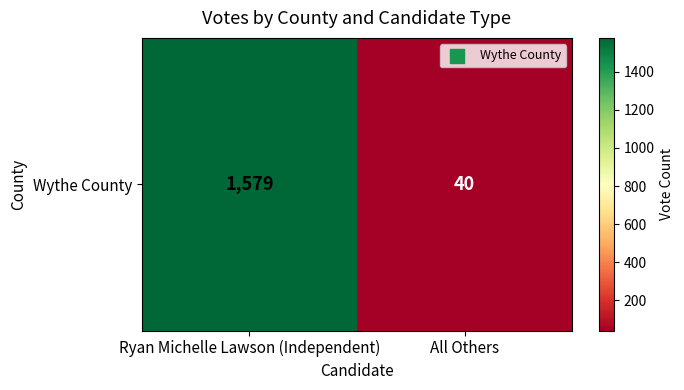

Reading left to right, list all the values displayed in this chart.

1579	40